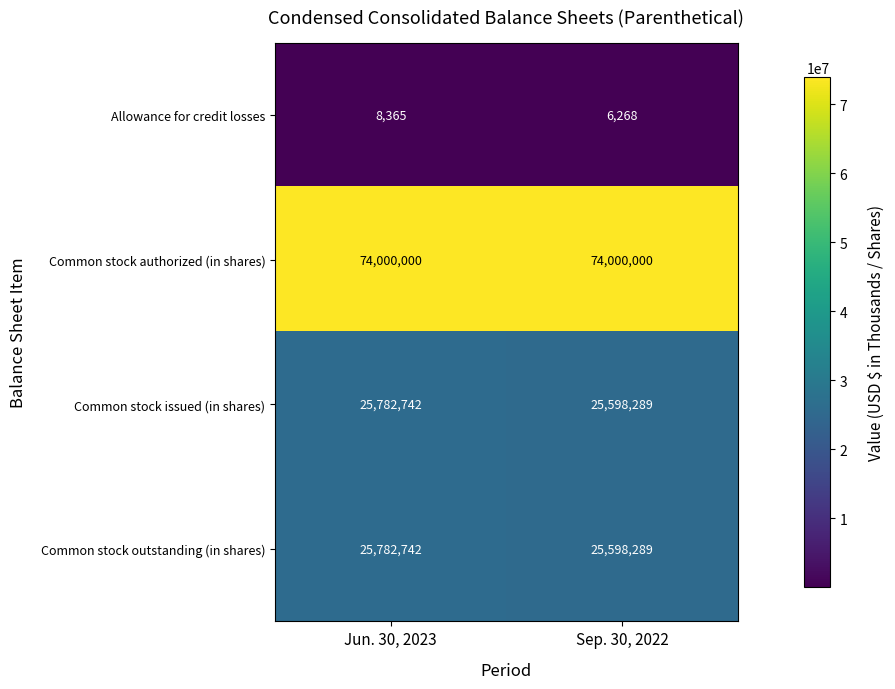

True or false: Allowance for credit losses has a value of 8365 at Jun. 30, 2023.

True